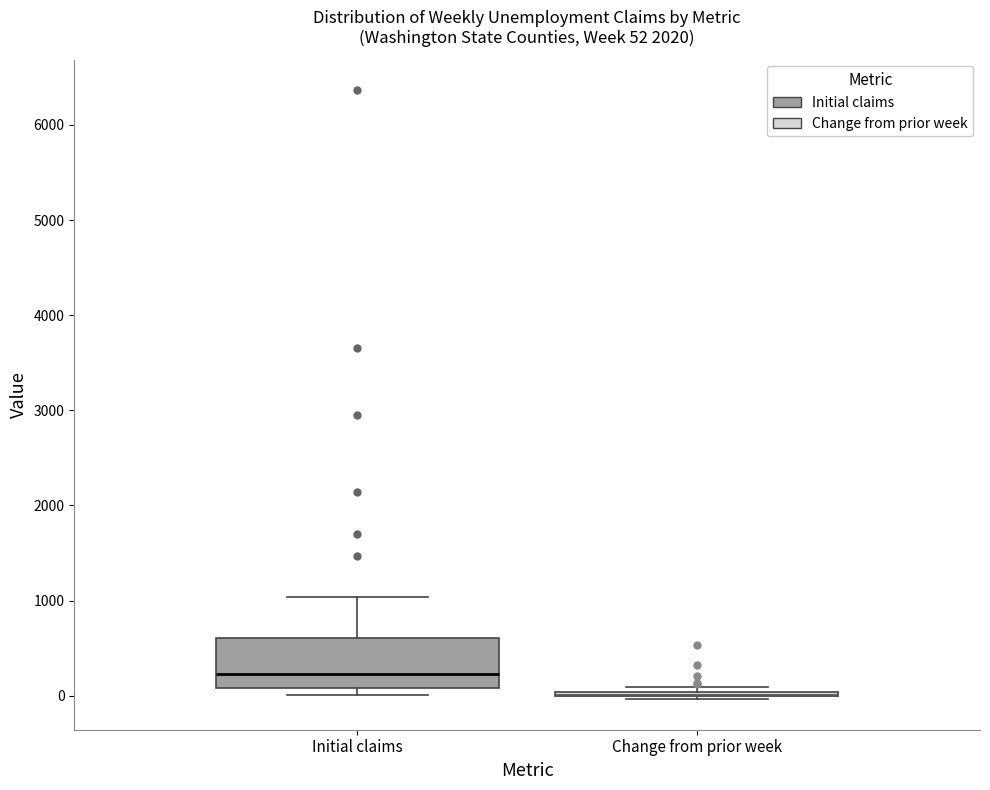

Which box is the tallest, from its lower edge to its upper edge?

Initial claims